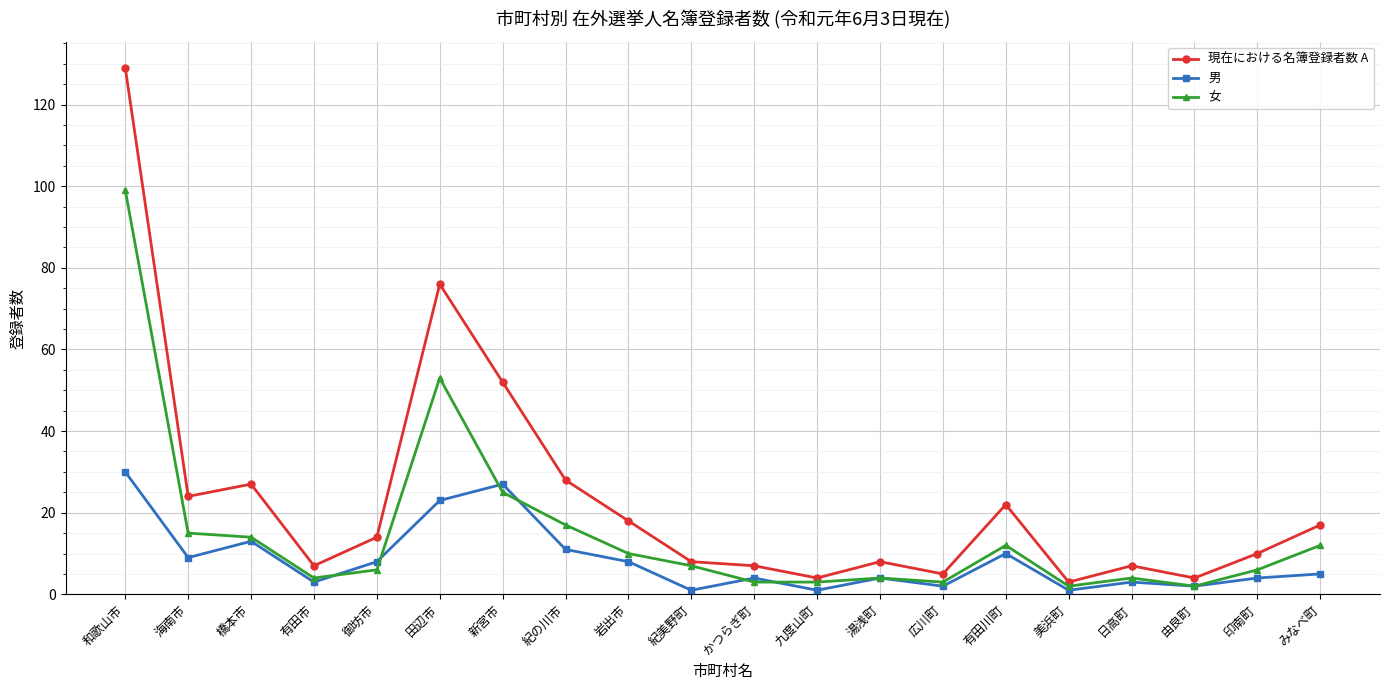

At which category does 現在における名簿登録者数 A reach its first local valley?

海南市